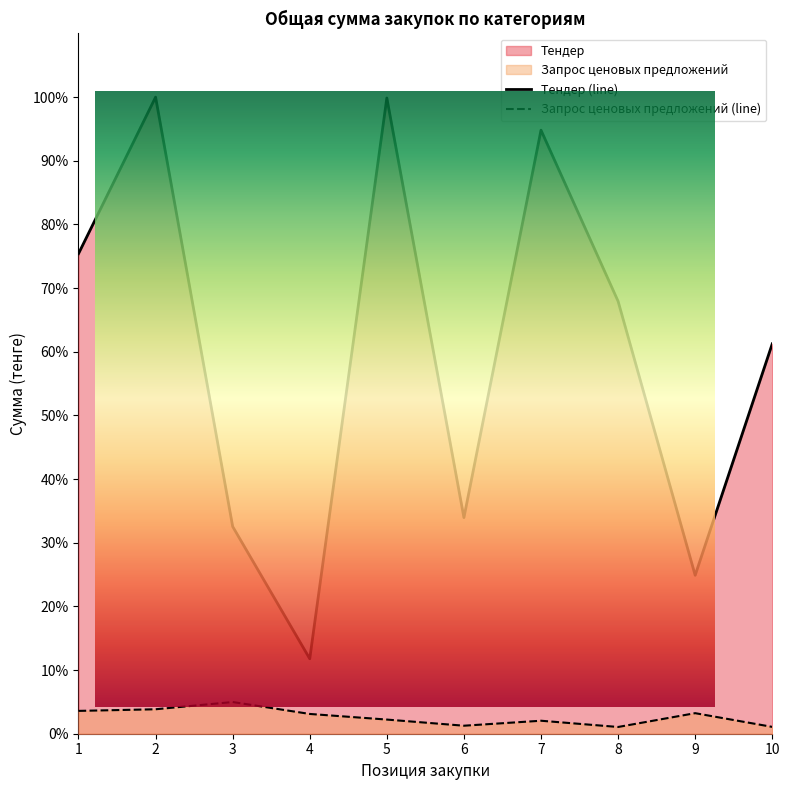

What is the value of the Запрос ценовых предложений point at the 4th from the left?

3.1